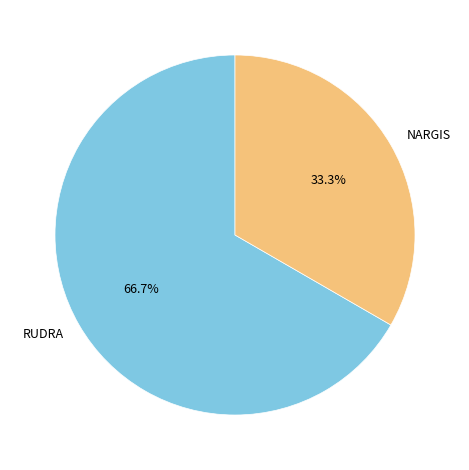

Does any single category account for the majority?

Yes